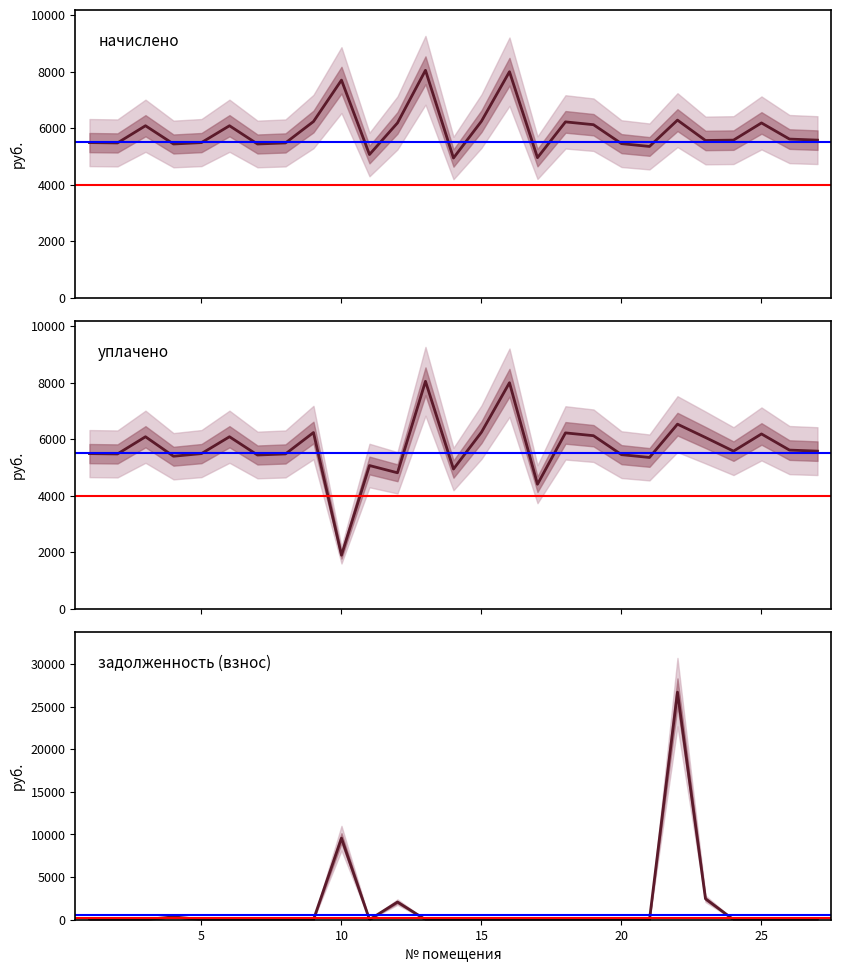

Is the value of начислено at 12 greater than the value of задолженность (взнос) at 15?

Yes